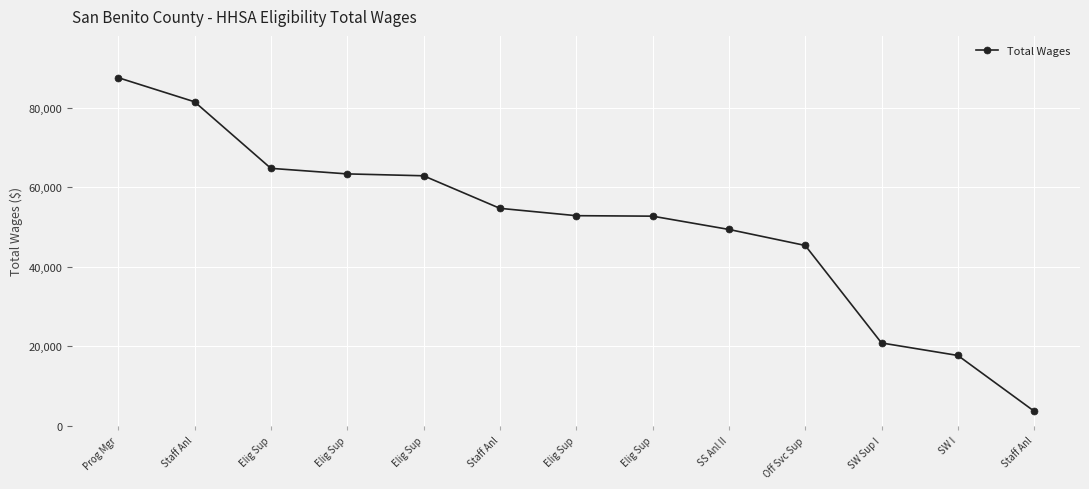

Which category has the lowest value across all series?

Staff Anl